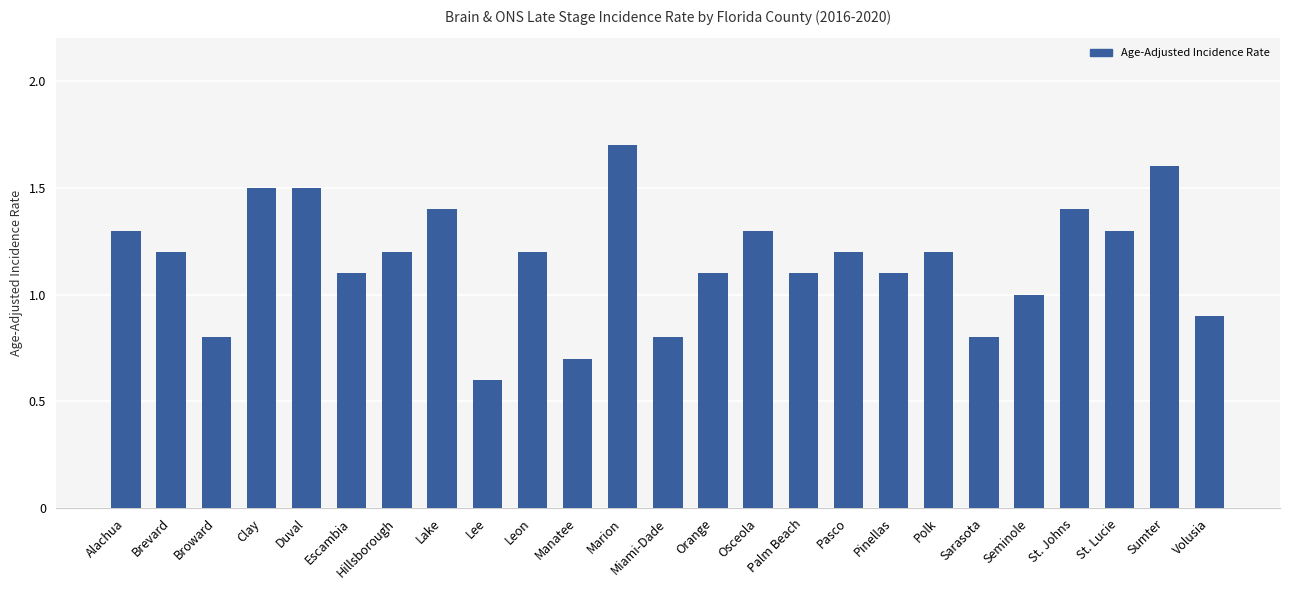

What is the value of the 10th bar from the left?

1.2